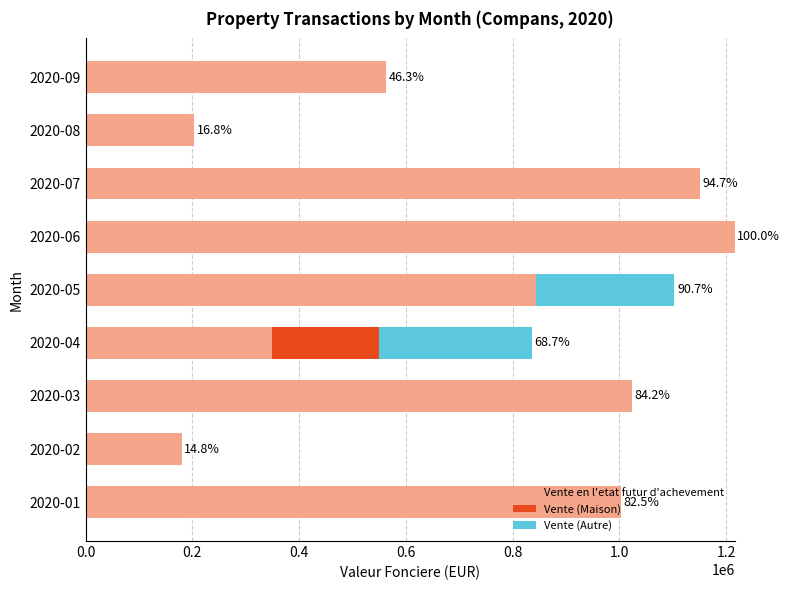

At which label does Vente en l'etat futur d'achevement reach its peak?

2020-06